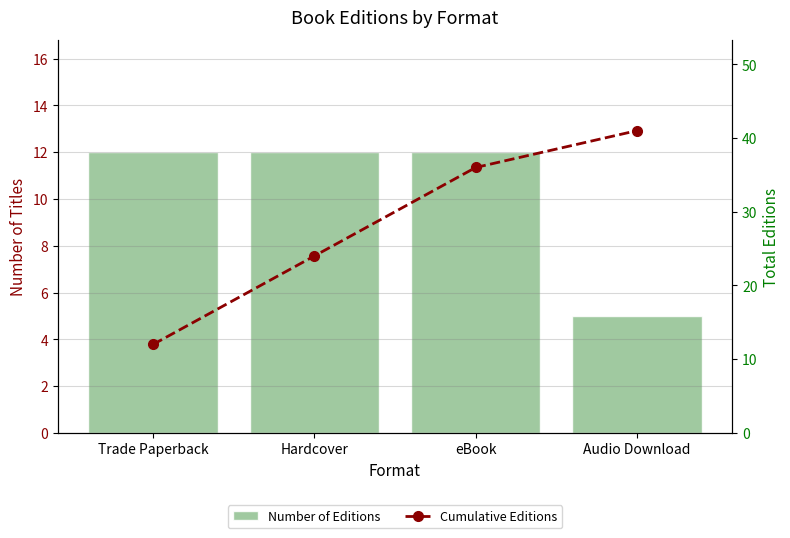

Which series has the widest spread of values?

Cumulative Editions